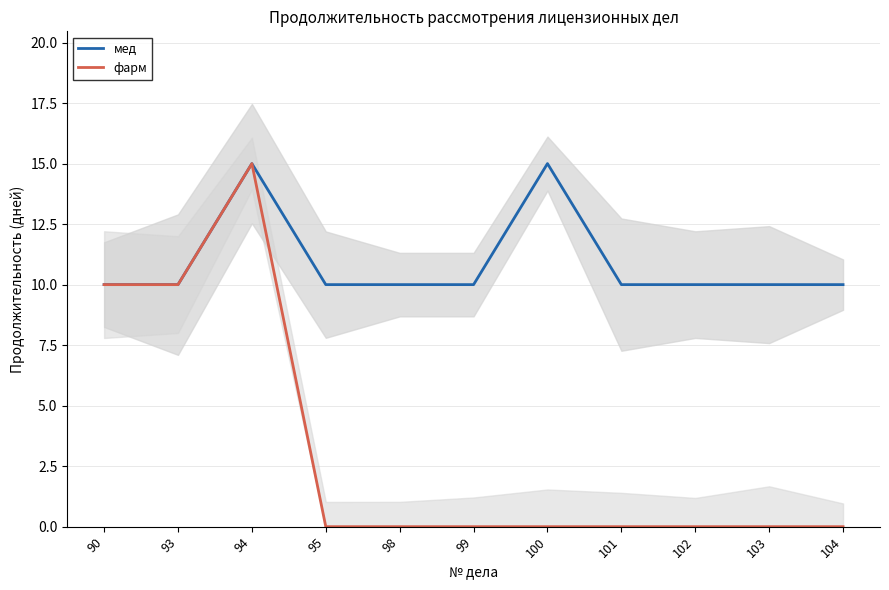

True or false: фарм and мед cross at least once.

False